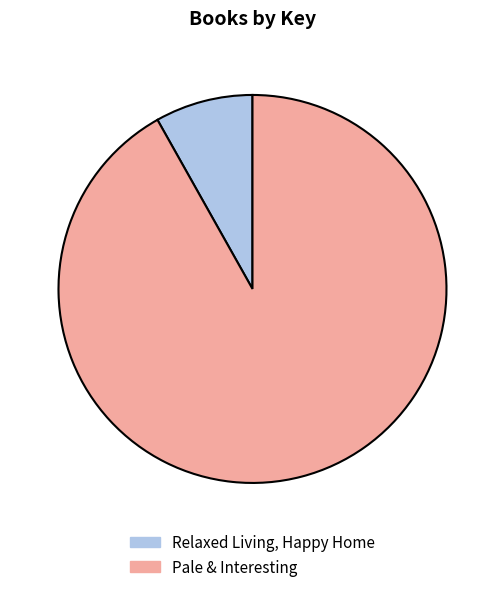

Between Pale & Interesting and Relaxed Living, Happy Home, which is larger?

Pale & Interesting